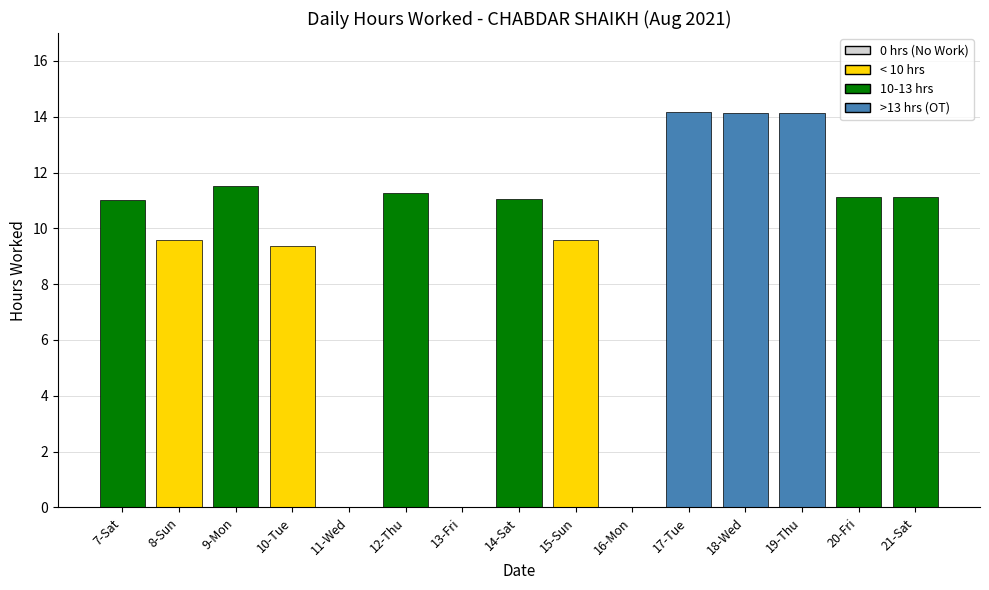

What is the maximum value shown in the chart?

14.2